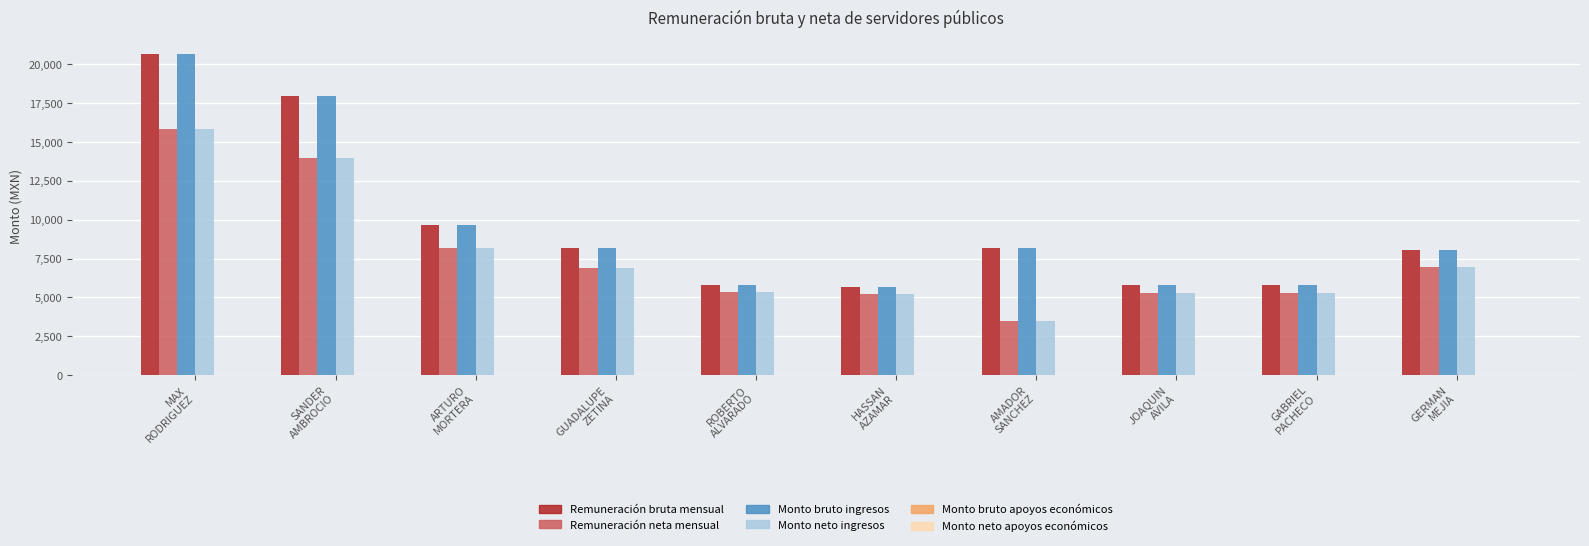

What is the average value of the Monto neto ingresos series?

7650.3